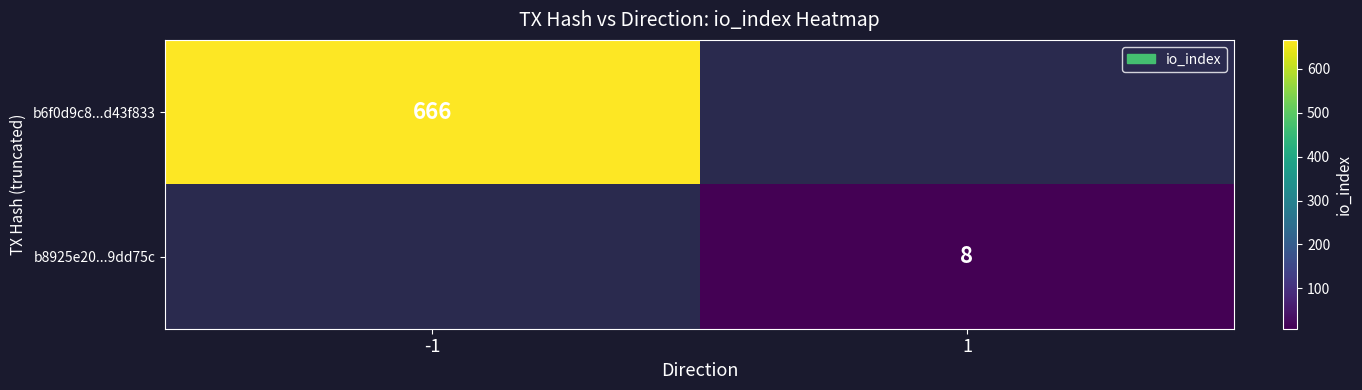

Is it true that b6f0d9c8...d43f833 equals 159 at -1?

False